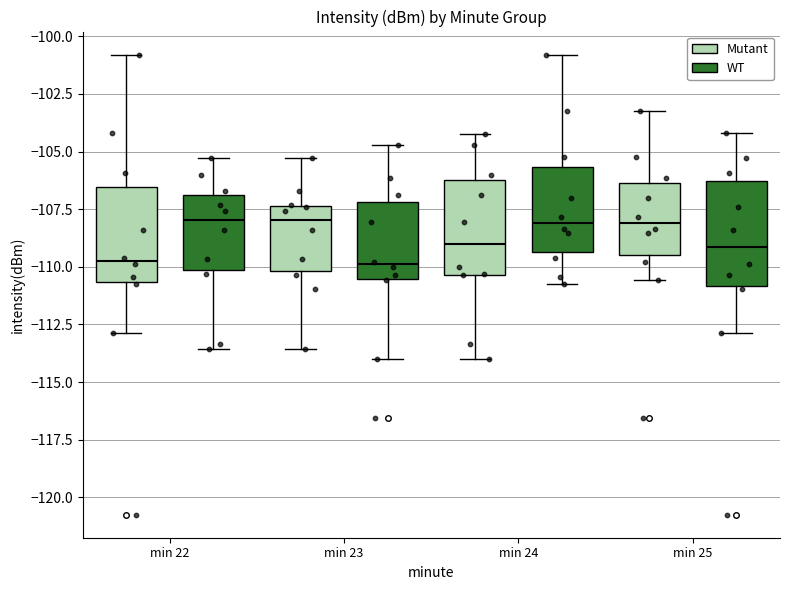

Reading left to right, read every box against the y-axis: the position of its median line, the range the box covers, and the ends of its whiskers. The values are not printed on the chart, so give them approximately, as read against the axis.

min 22 (Mutant): median -110.0, box -110.5 to -106.5, whiskers -113.0 to -101.0
min 22 (WT): median -108.0, box -110.0 to -107.0, whiskers -113.5 to -105.5
min 23 (Mutant): median -108.0, box -110.0 to -107.5, whiskers -113.5 to -105.5
min 23 (WT): median -110.0, box -110.5 to -107.0, whiskers -114.0 to -104.5
min 24 (Mutant): median -109.0, box -110.5 to -106.0, whiskers -114.0 to -104.5
min 24 (WT): median -108.0, box -109.5 to -105.5, whiskers -110.5 to -101.0
min 25 (Mutant): median -108.0, box -109.5 to -106.5, whiskers -110.5 to -103.0
min 25 (WT): median -109.0, box -111.0 to -106.5, whiskers -113.0 to -104.0